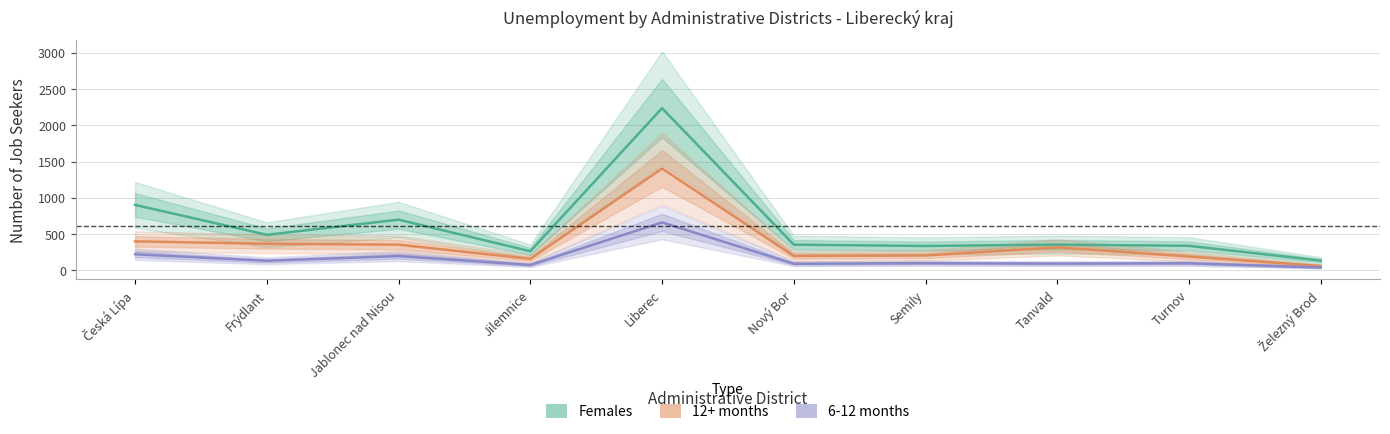

Count the number of categories in the chart.

10